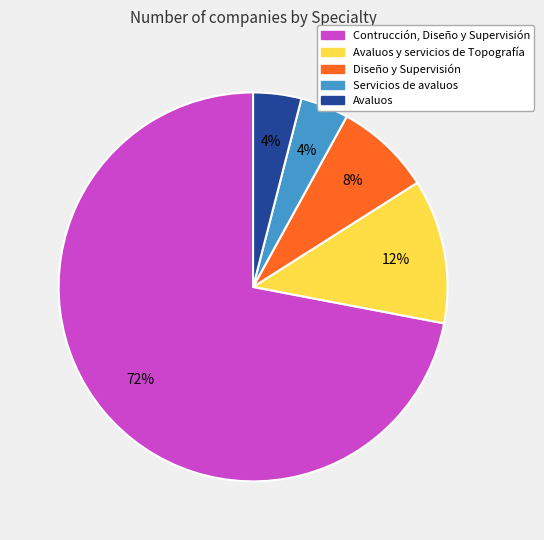

Does Contrucción, Diseño y Supervisión represent more than half of the total?

Yes